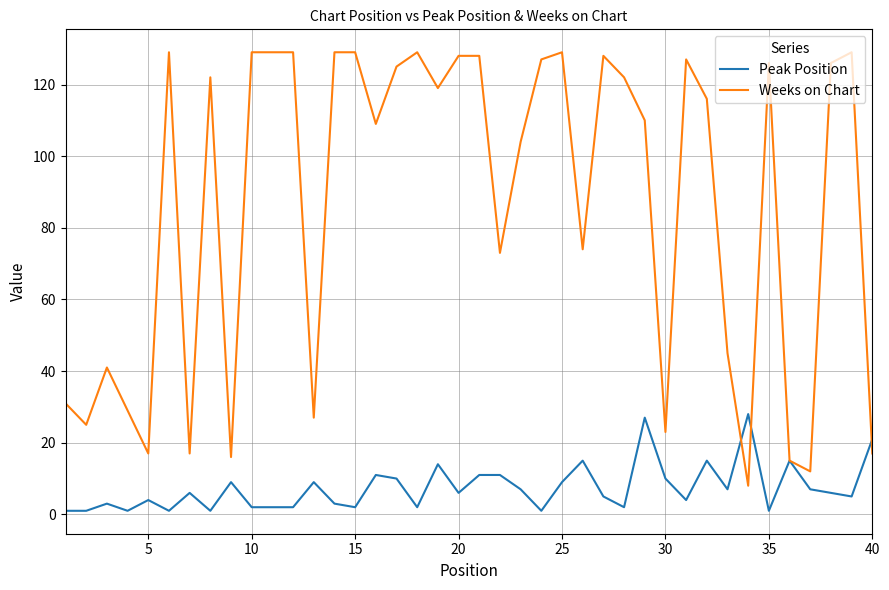

Which series has the largest range (max minus min)?

Weeks on Chart